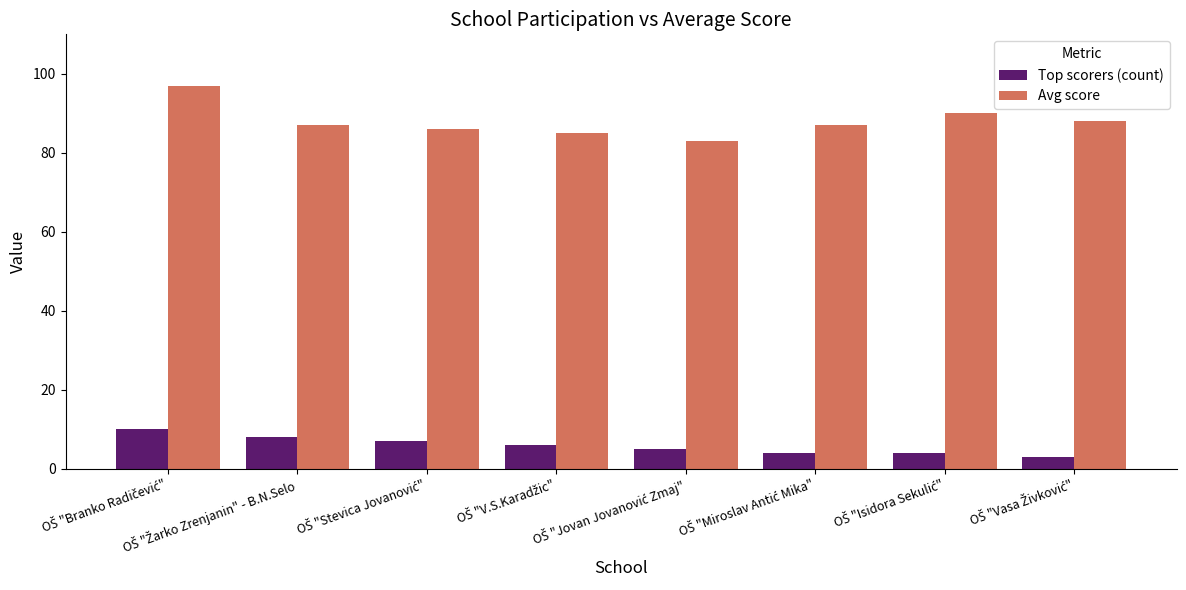

What is the maximum value shown in the chart?

97